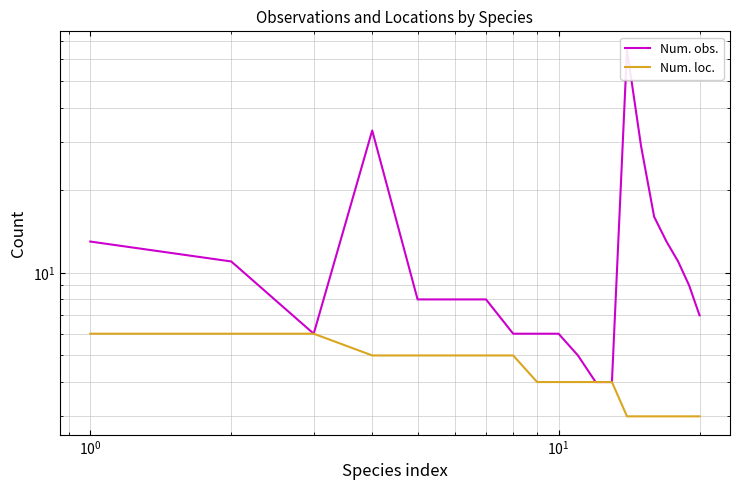

In Num. obs., how many points are lower than both neighbors (excluding endpoints)?

1